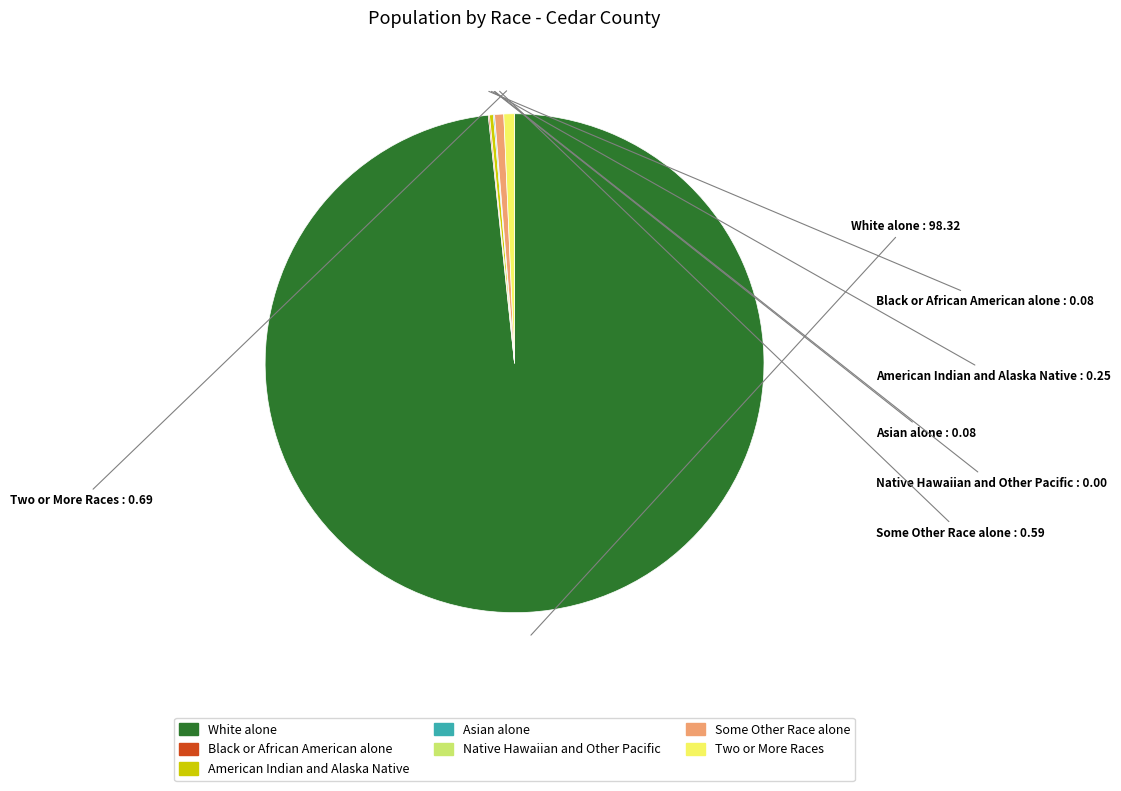

Does any single category account for the majority?

Yes